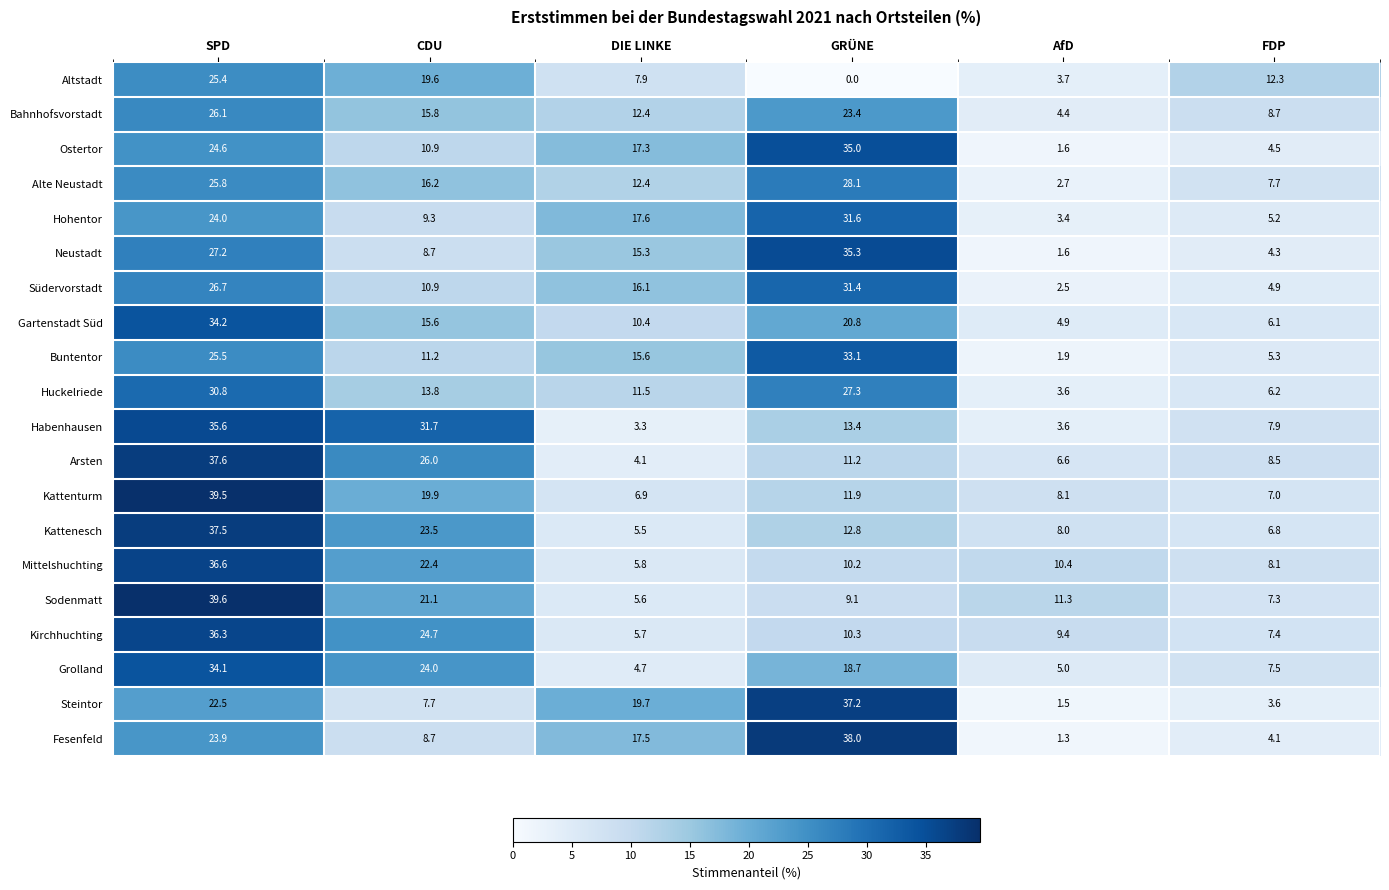

What is the sum of the Huckelriede values at DIE LINKE and SPD?

42.3